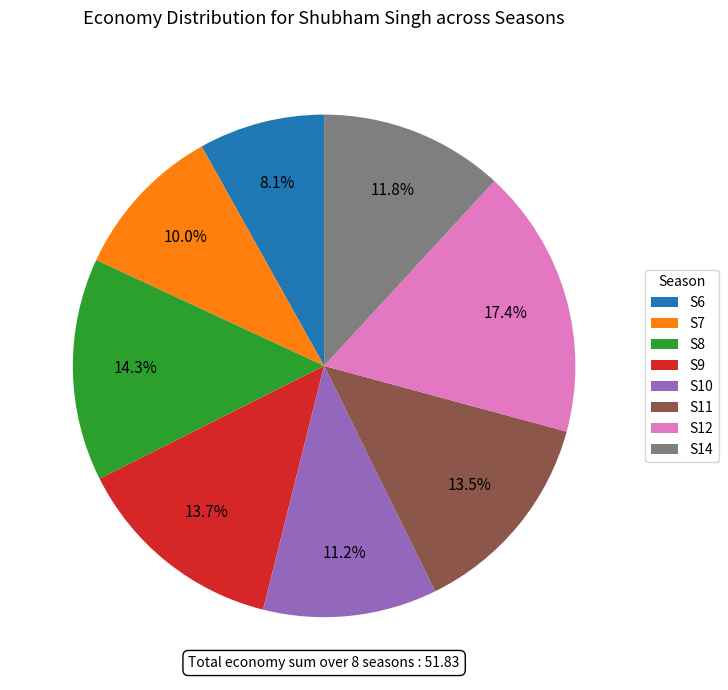

To the nearest percent, what is the average slice percentage?

12%